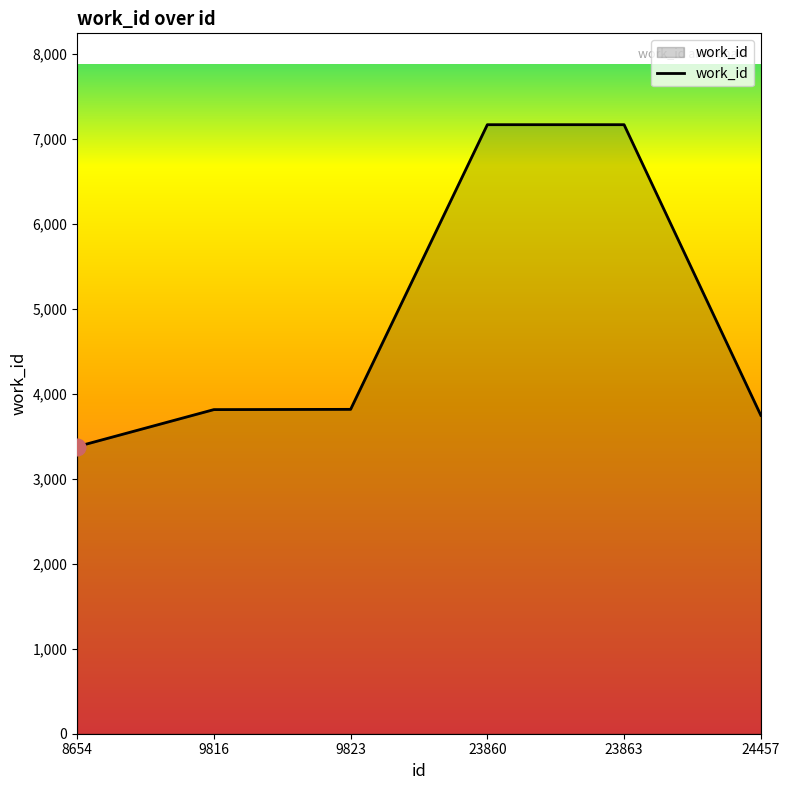

True or false: the data shows 3377 at 8654.

True